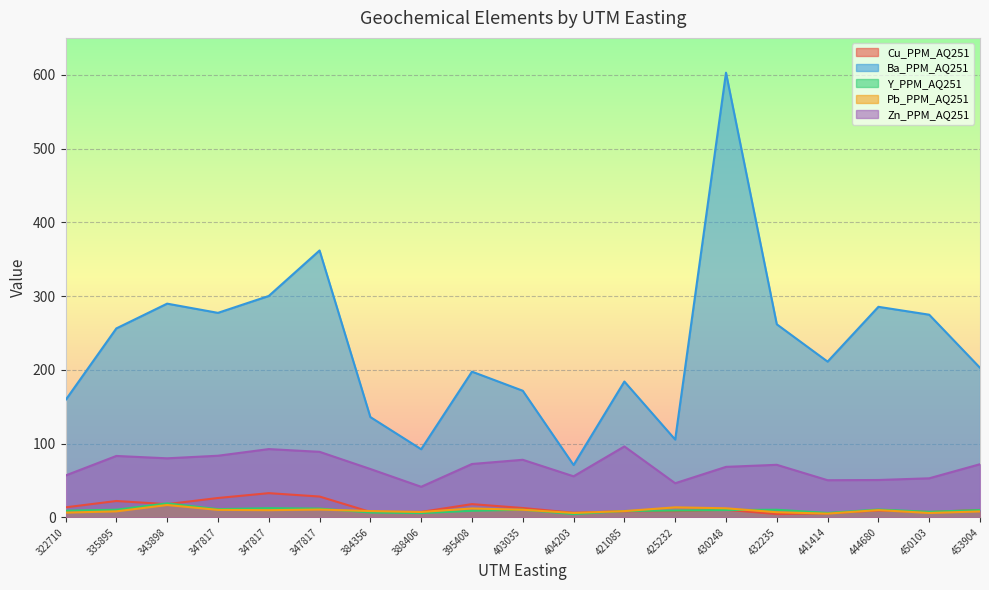

Where is Y_PPM_AQ251 nearest to the value 11?

347817